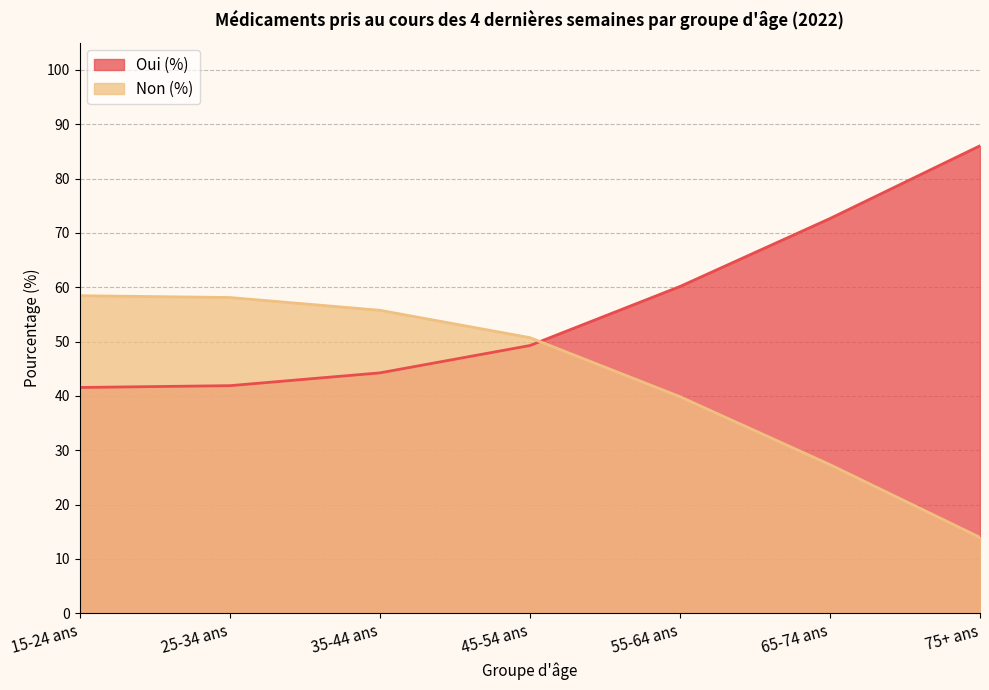

Between 65-74 ans and 15-24 ans, which is larger?

15-24 ans